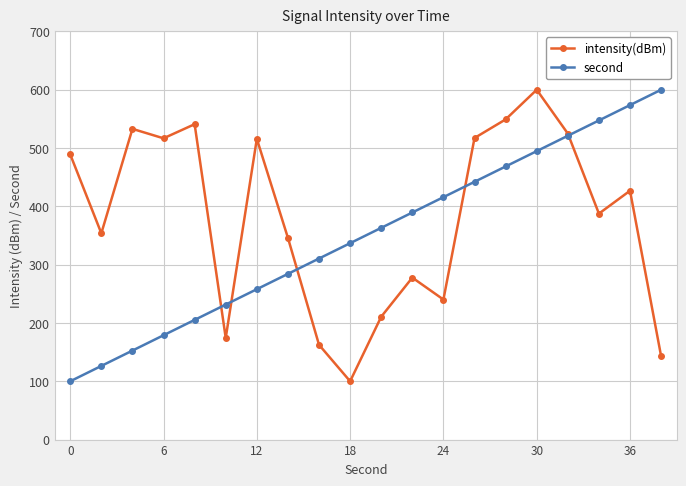

Which series has the largest total across all categories?

intensity(dBm)